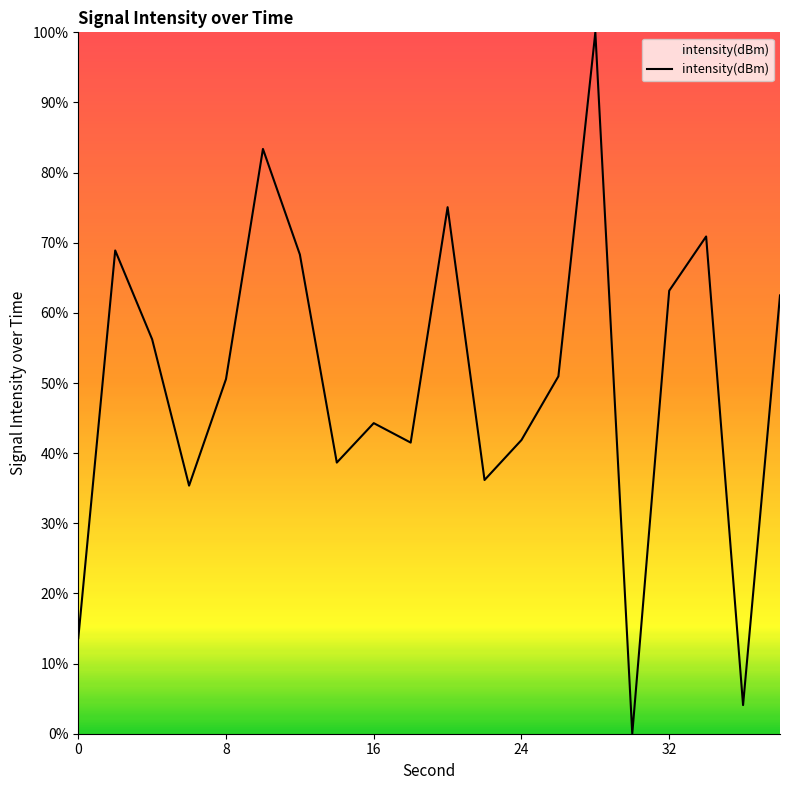

What is the greatest value displayed?

100.0